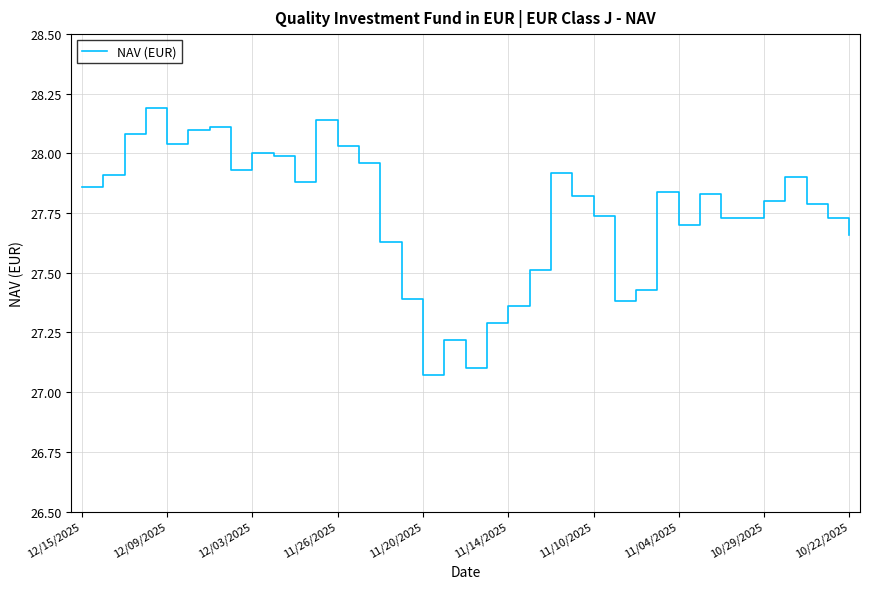

What is the maximum value shown in the chart?

28.2